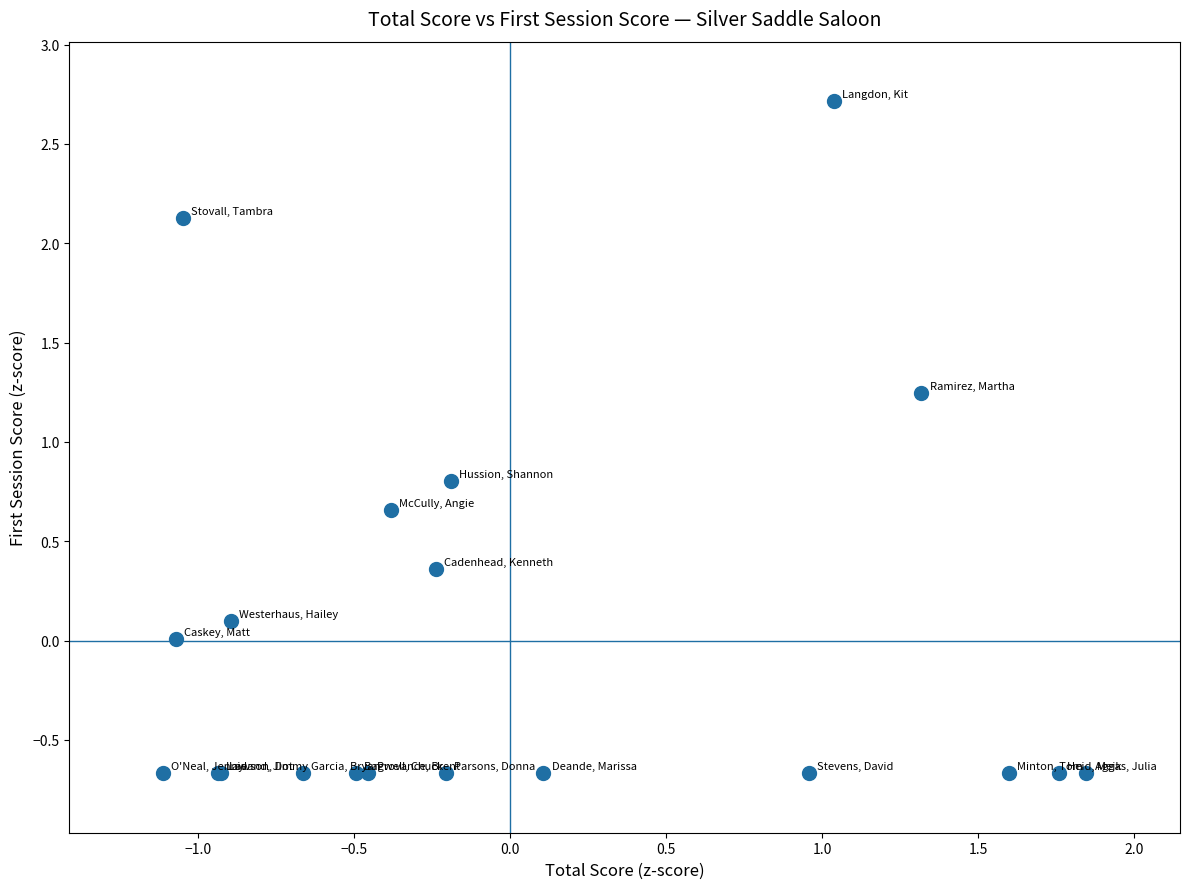

What Y value in the scatter plot is closest to 1?

0.8